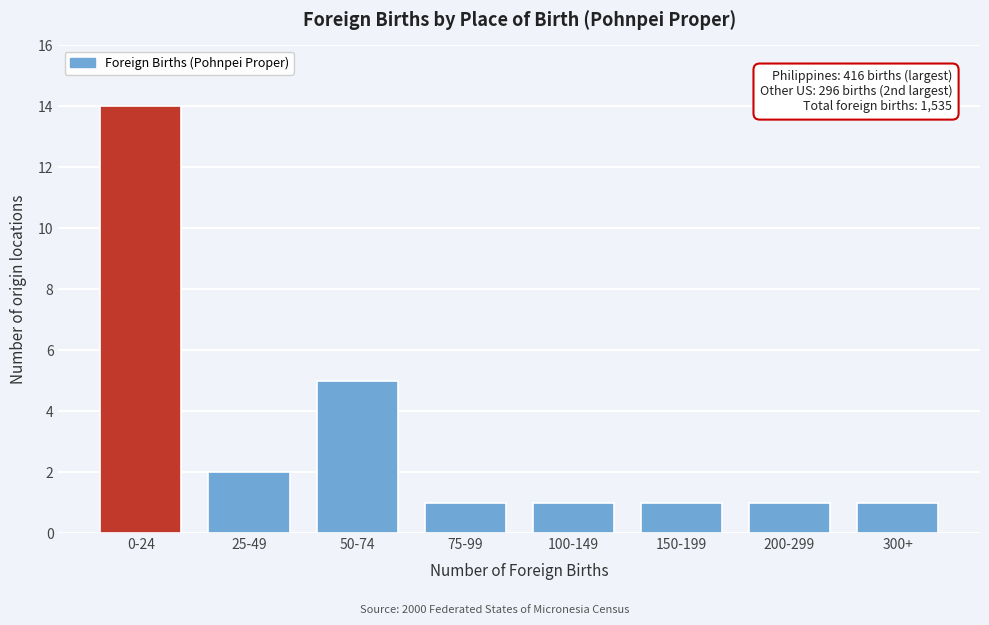

Reading left to right, extract all data points from this chart.

0-24=14	25-49=2	50-74=5	75-99=1	100-149=1	150-199=1	200-299=1	300+=1